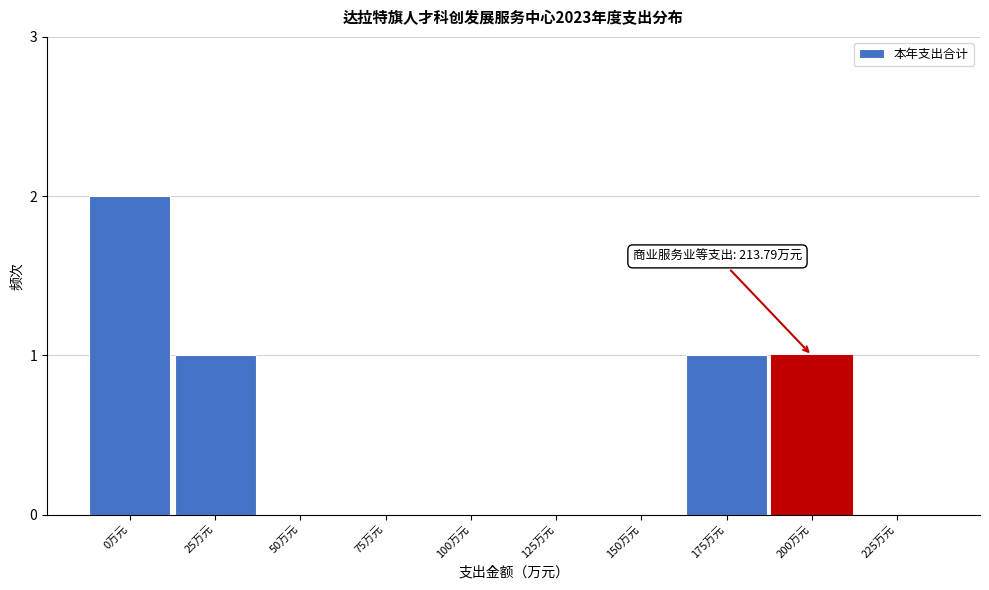

Reading right to left, what are all the values shown in this chart?

225万元=0	200万元=1	175万元=1	150万元=0	125万元=0	100万元=0	75万元=0	50万元=0	25万元=1	0万元=2